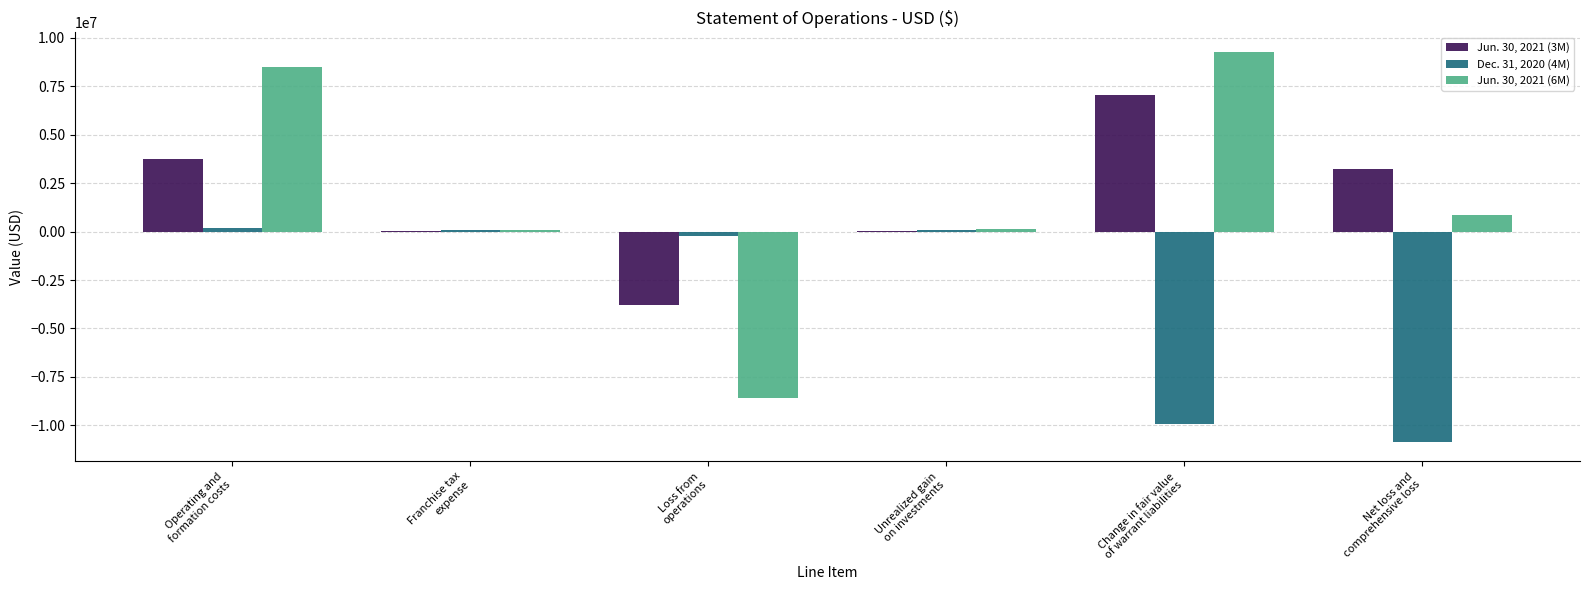

Are the bars horizontal?

No